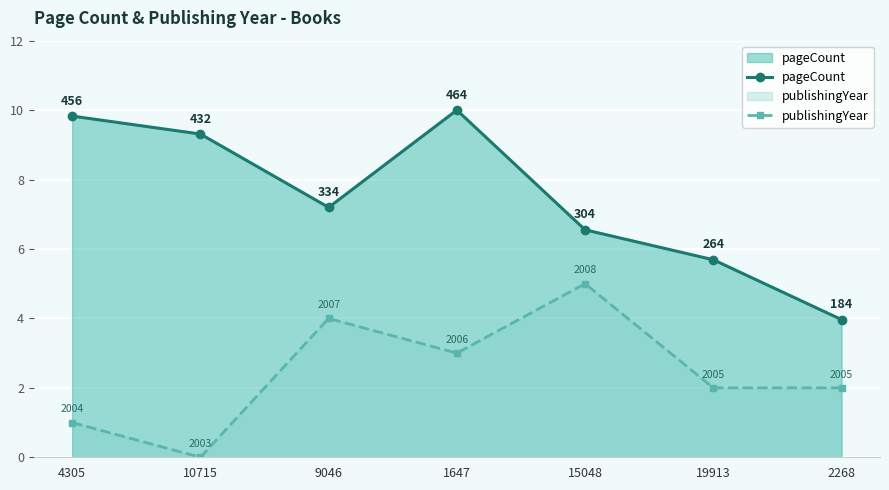

What position from the left is 2268?

7